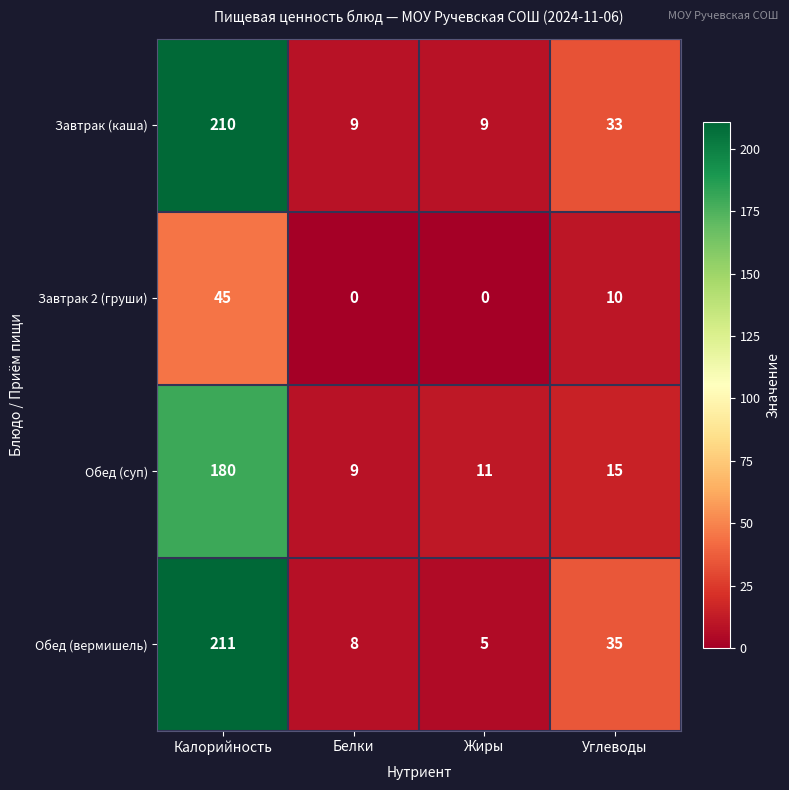

Between Калорийность and Жиры, which series saw the biggest shift?

Обед (вермишель)